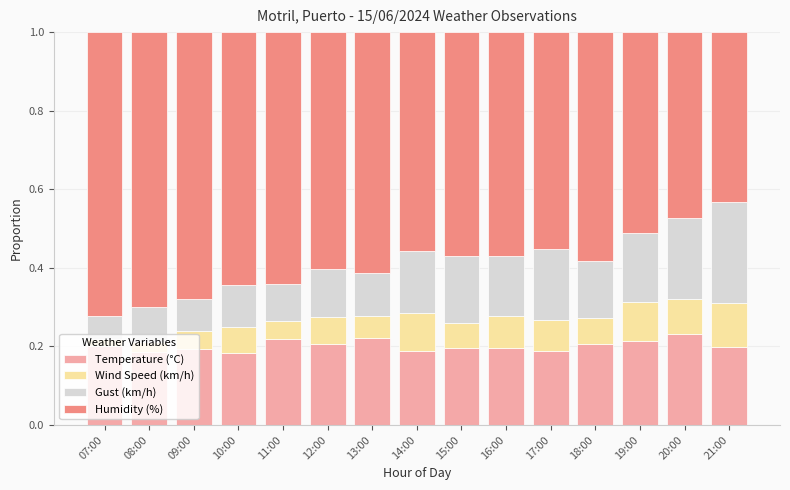

How many bars are there in total?

15